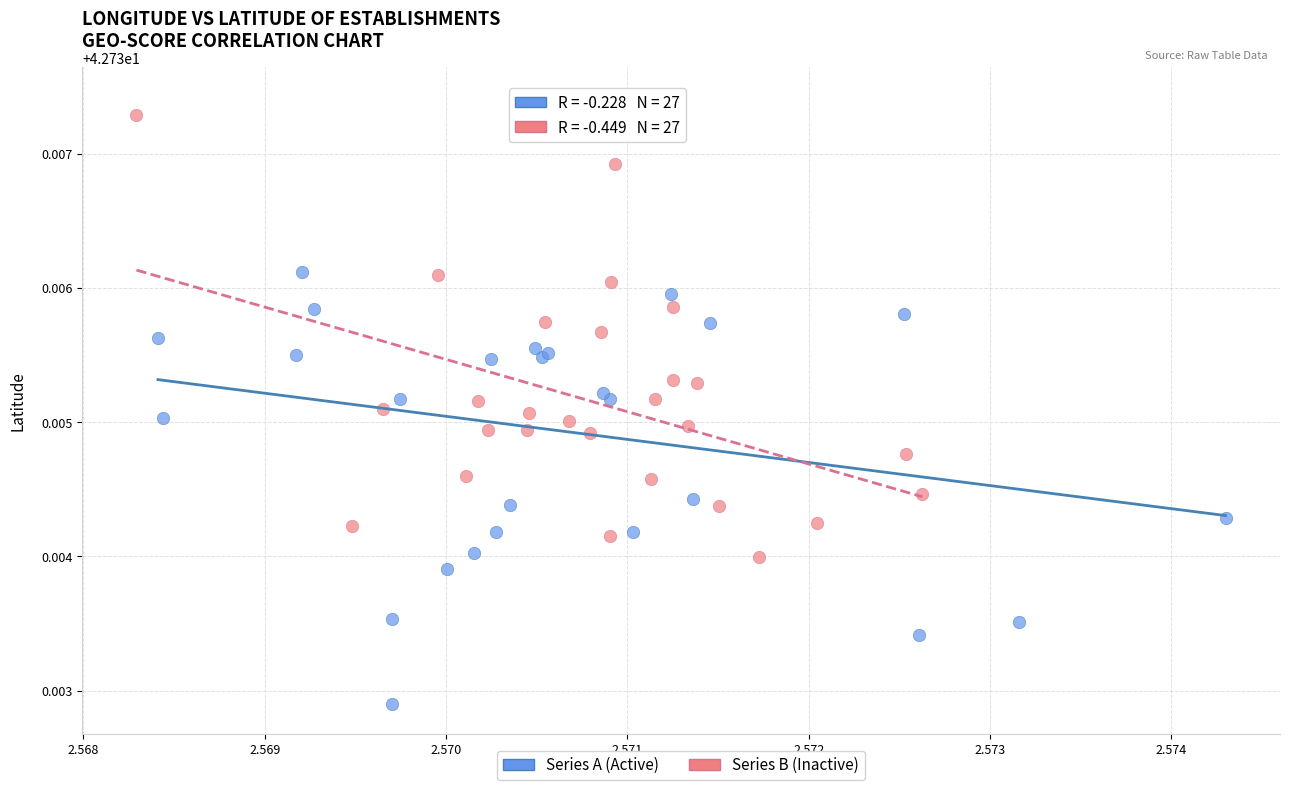

Which series has the largest Y range (max minus min)?

Series A (Active)